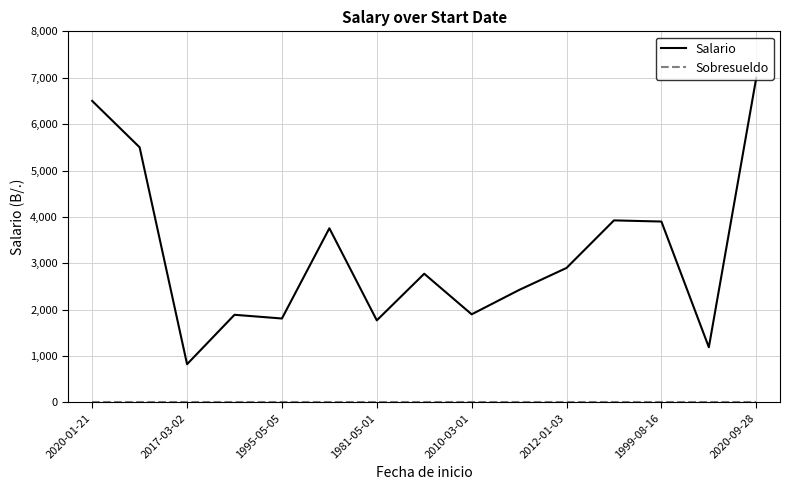

What is the maximum value shown in the chart?

7000